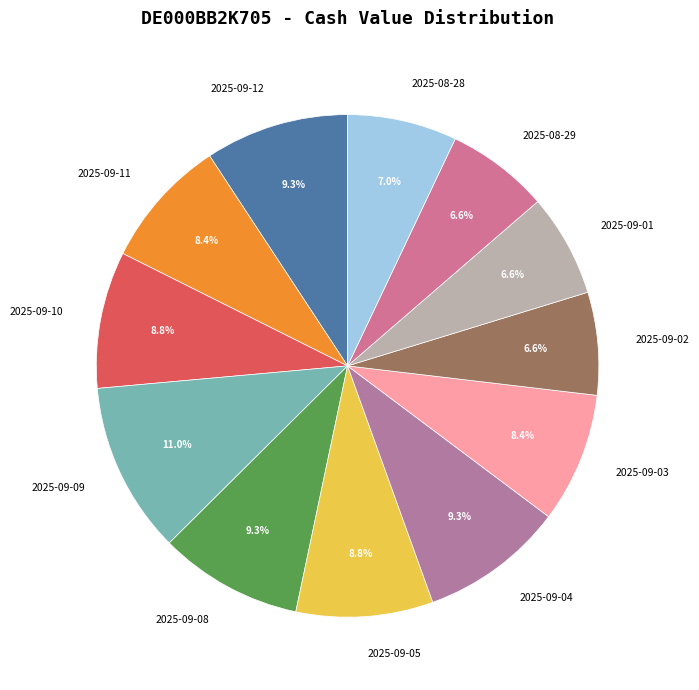

To the nearest percent, what is the average slice percentage?

8%